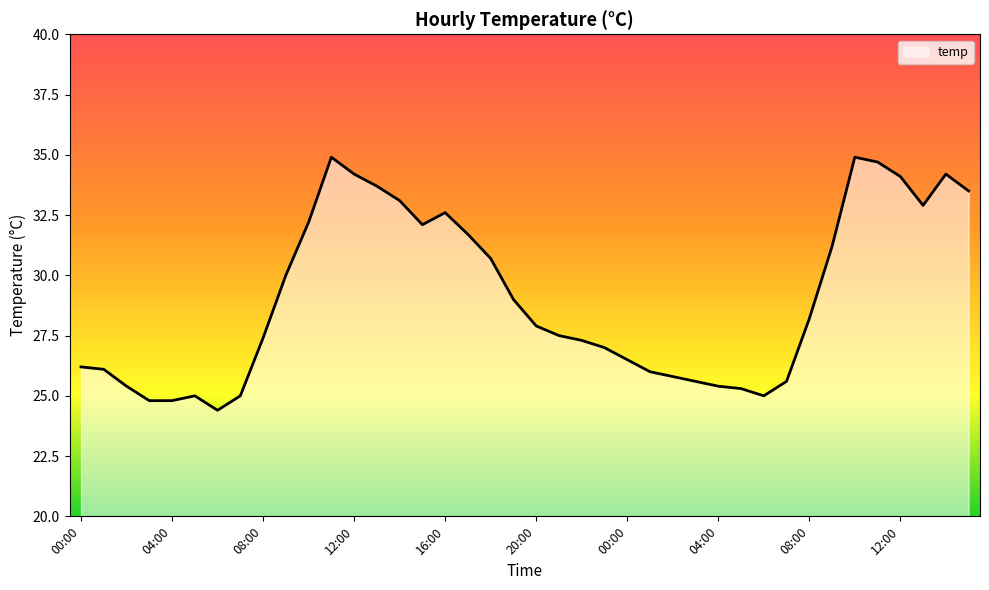

What is the minimum value shown in the chart?

24.4